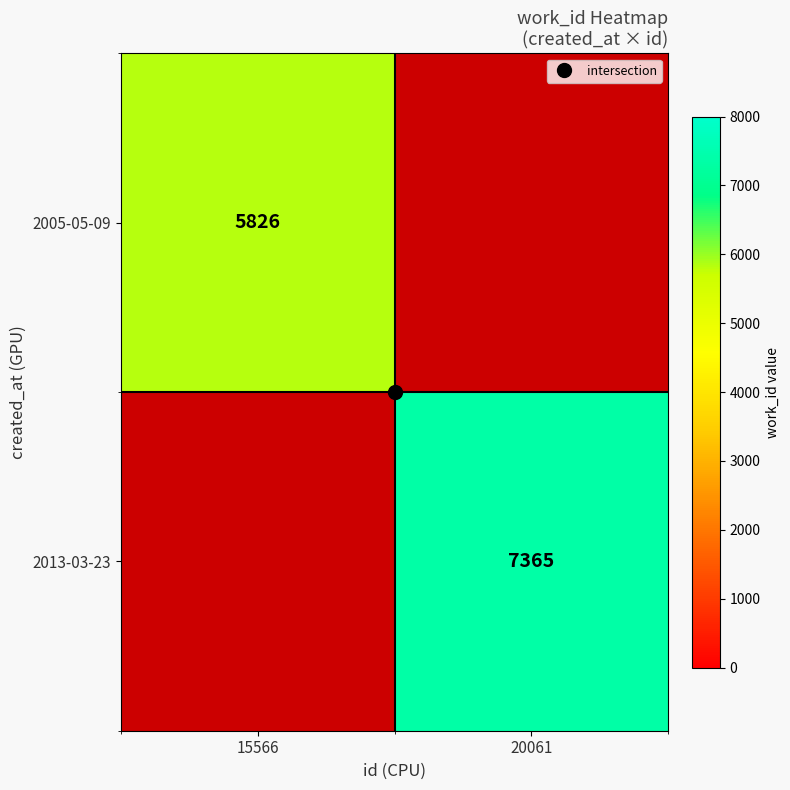

What is the sum of the 2005-05-09 values at 15566 and 20061?

5826